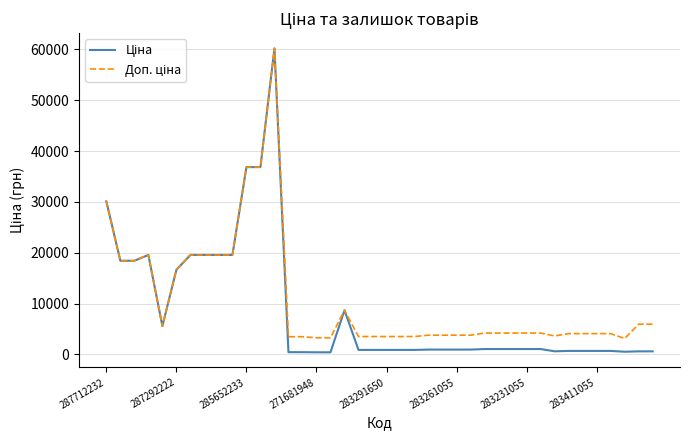

What is the greatest value displayed?

60205.6